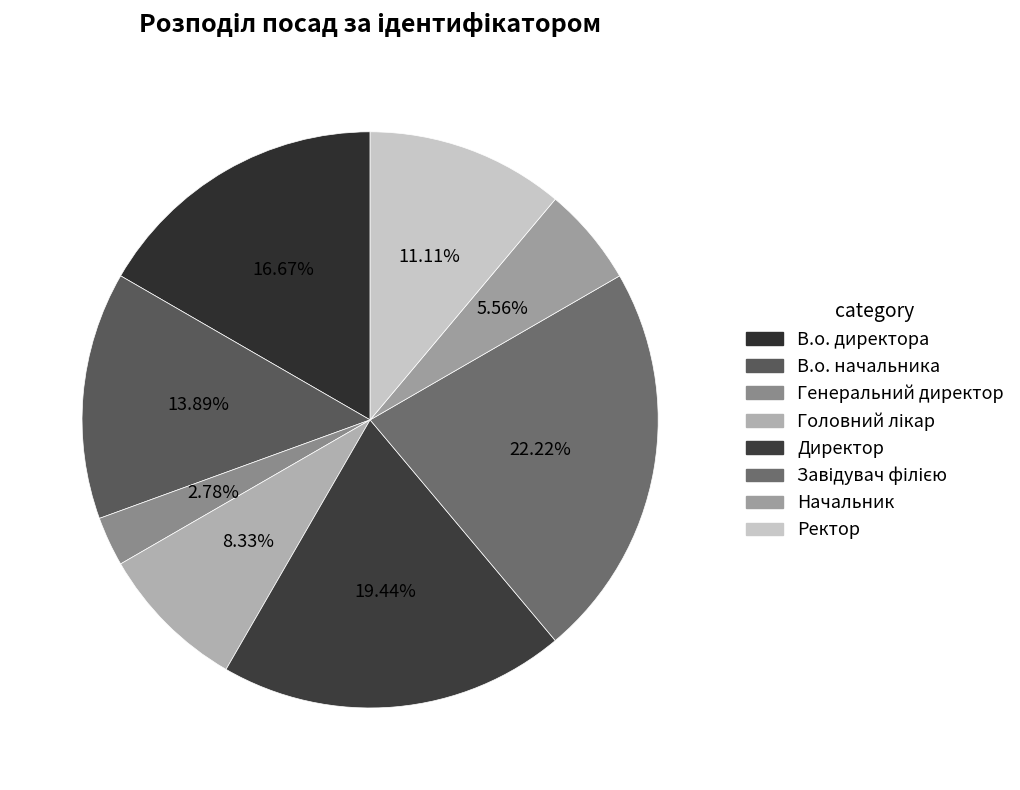

What is the smallest slice in the pie chart?

Генеральний директор